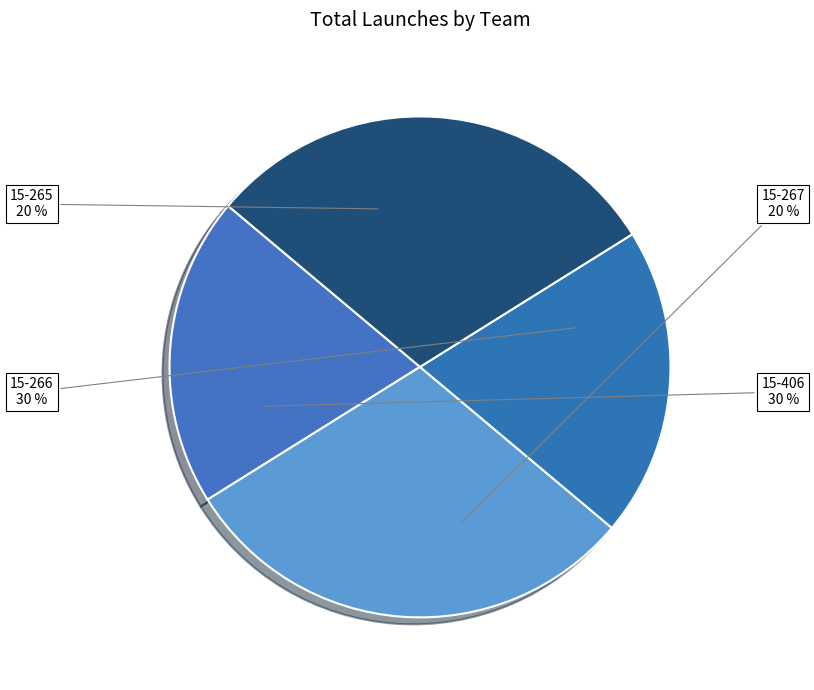

Is it true that 15-266 is 37% of the pie?

False